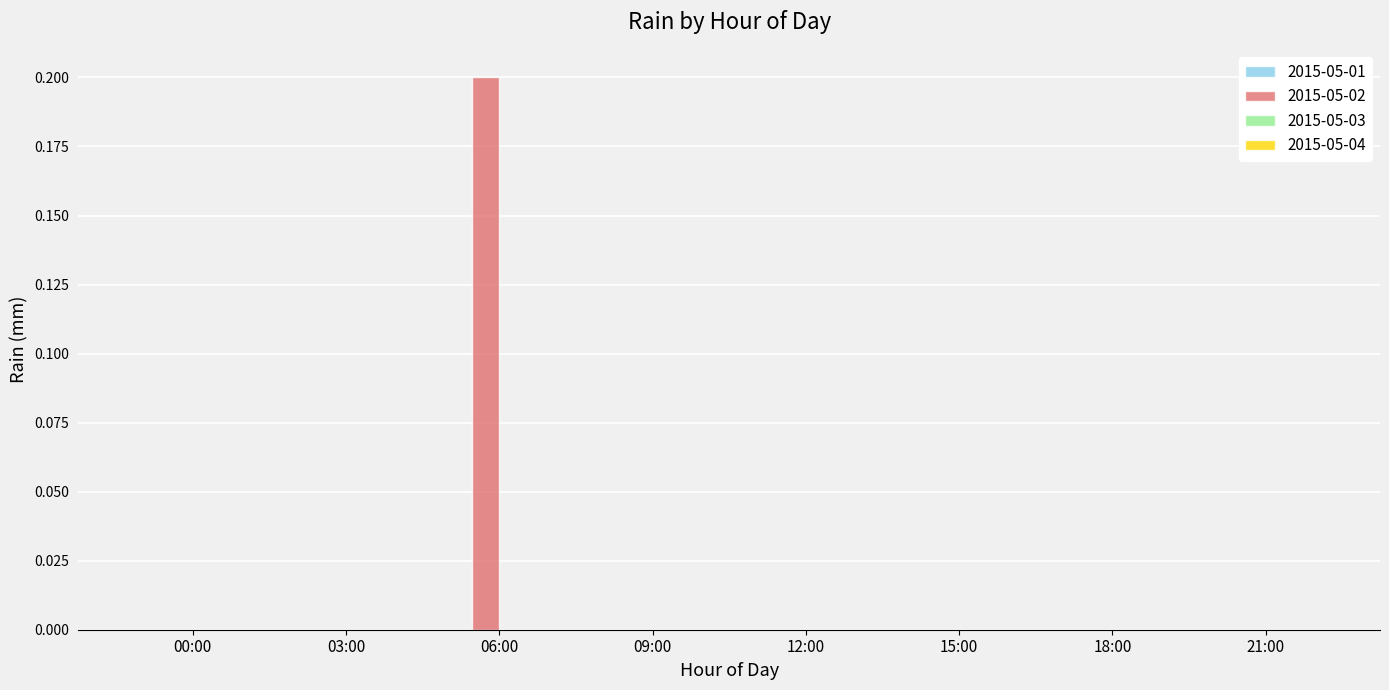

Reading right to left, what are all the values shown in this chart?

21:00=0.0	18:00=0.0	15:00=0.0	12:00=0.0	09:00=0.0	06:00=0.2	03:00=0.0	00:00=0.0